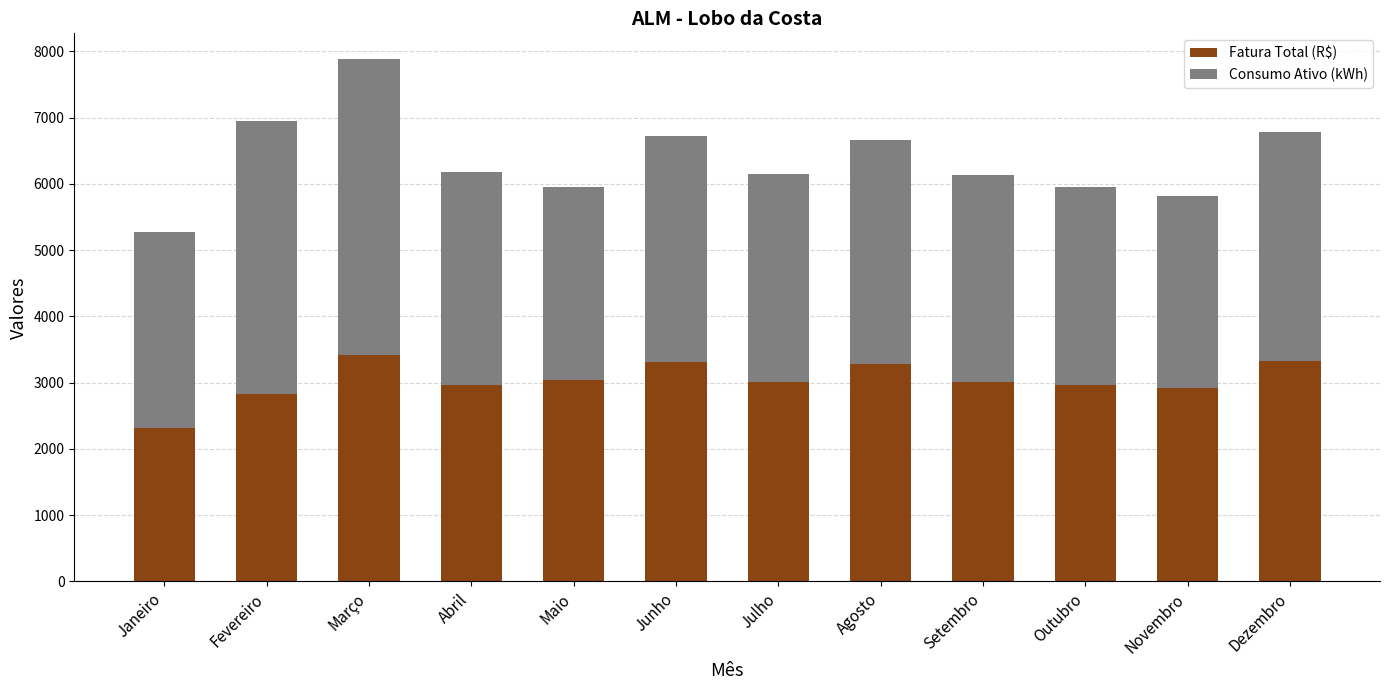

Read the Fatura Total (R$) value at Maio.

3043.9